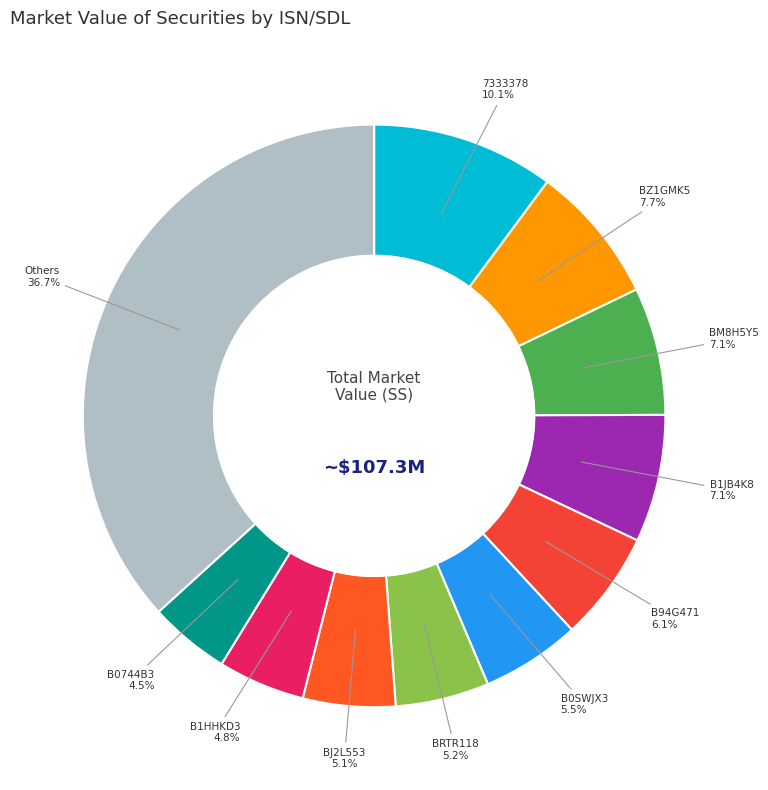

What is the largest slice in the pie chart?

7333378